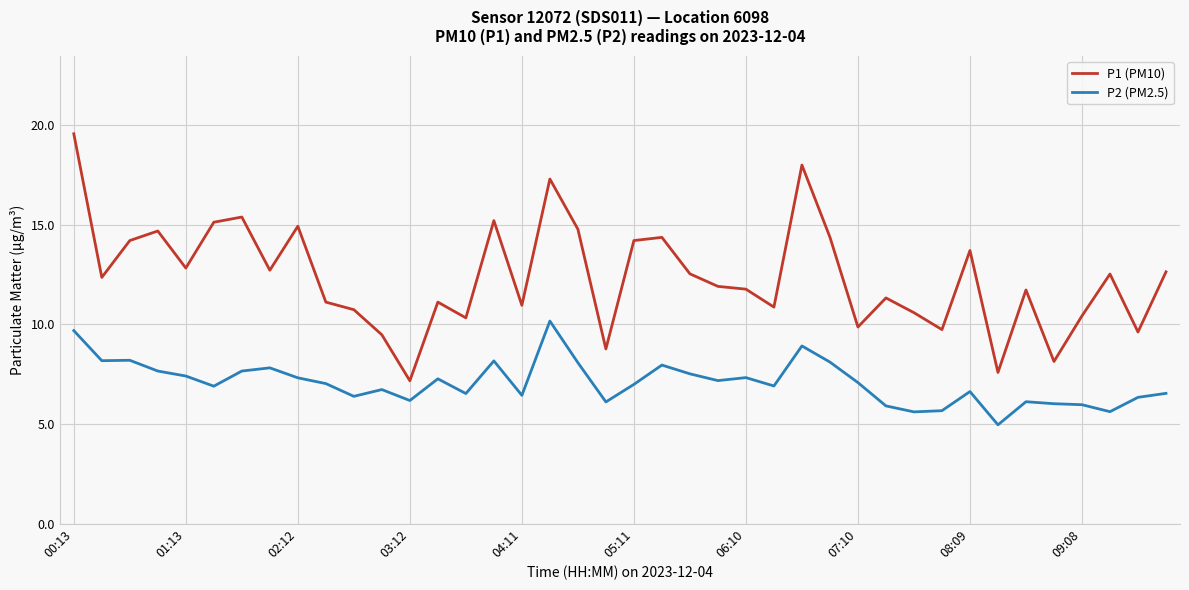

True or false: P1 (PM10) and P2 (PM2.5) intersect in this chart.

False